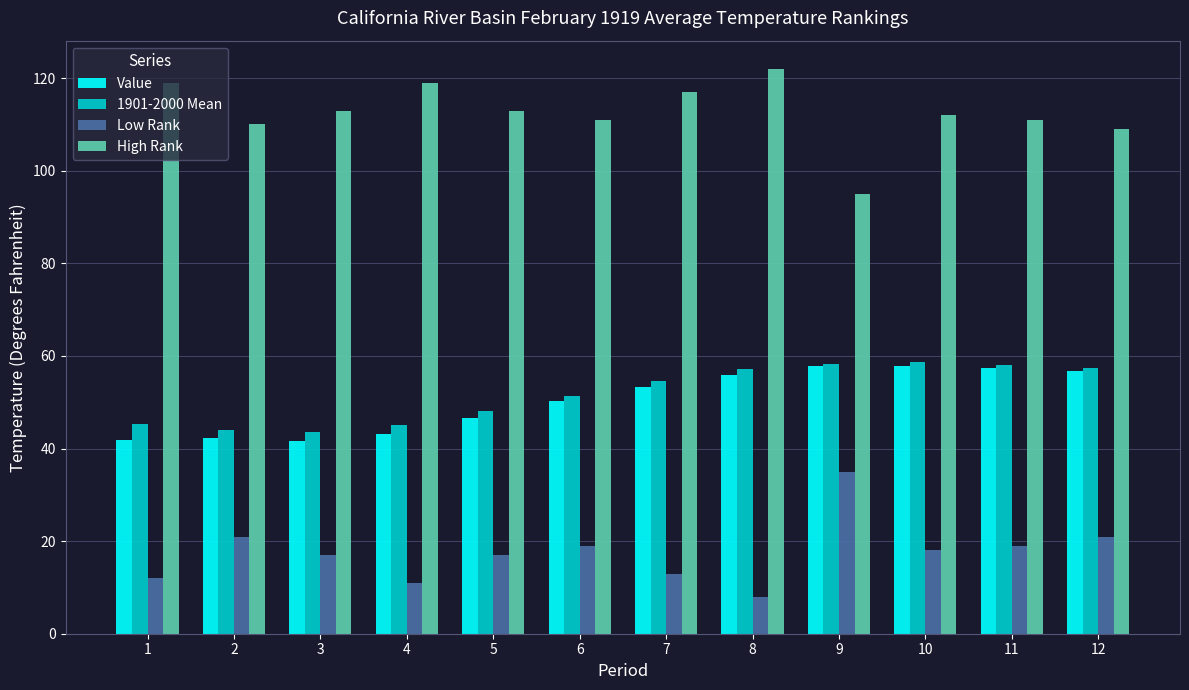

What is the difference between the highest and lowest values at 8?

114.0